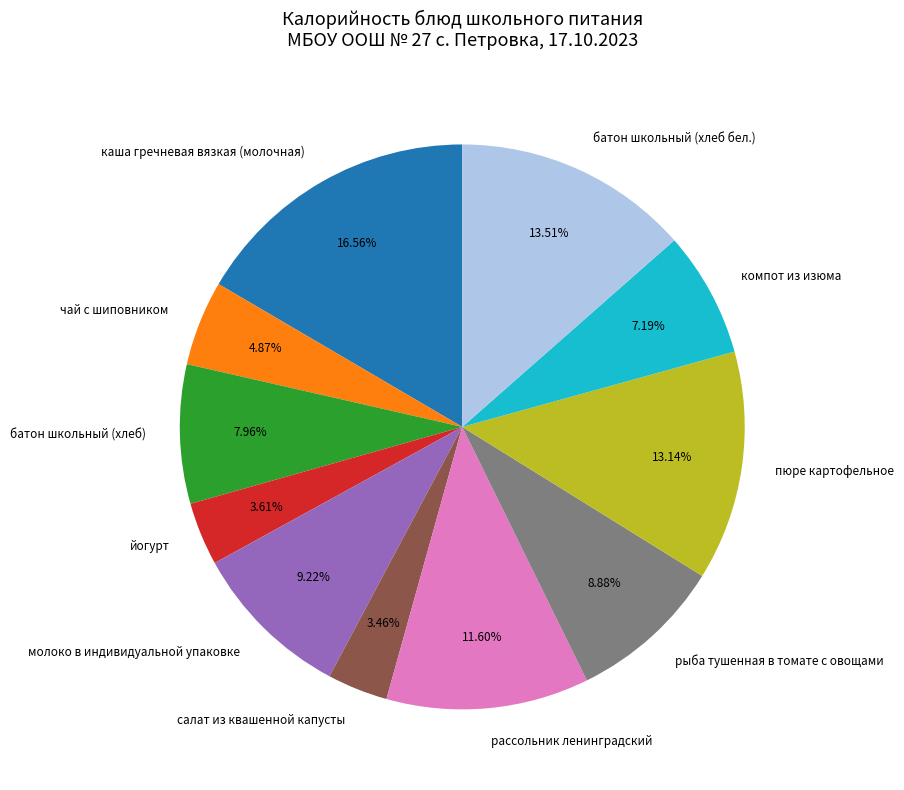

To the nearest percent, what is the average slice percentage?

9%